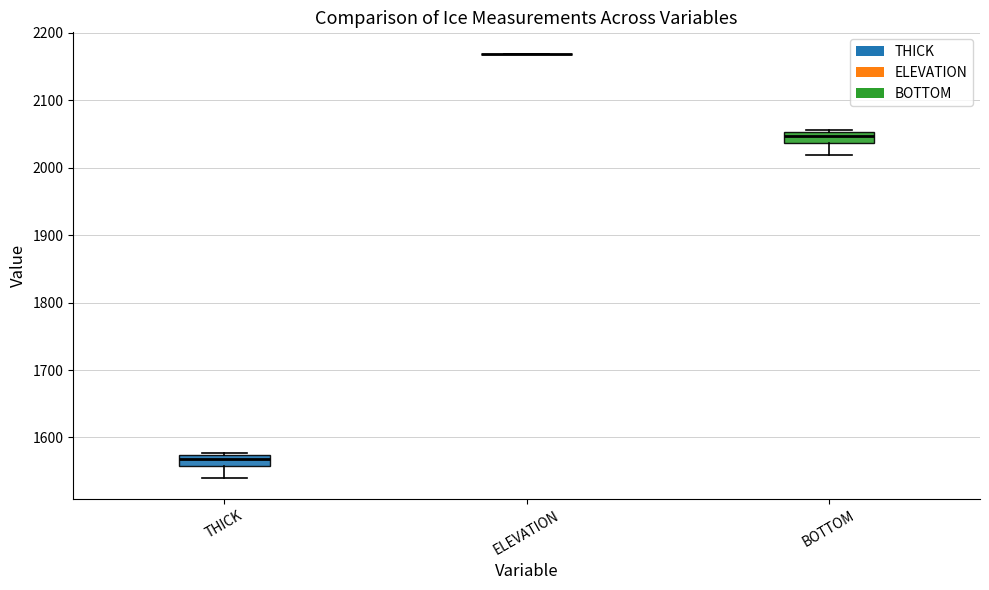

Reading left to right, read every box against the y-axis: the position of its median line, the range the box covers, and the ends of its whiskers. The values are not printed on the chart, so give them approximately, as read against the axis.

THICK: median 1570 (inside the box), box 1560 to 1570, whiskers 1540 to 1580
ELEVATION: box collapsed to a line at 2170, whiskers 2170 to 2170
BOTTOM: median 2050 (inside the box), box 2040 to 2050, whiskers 2020 to 2060